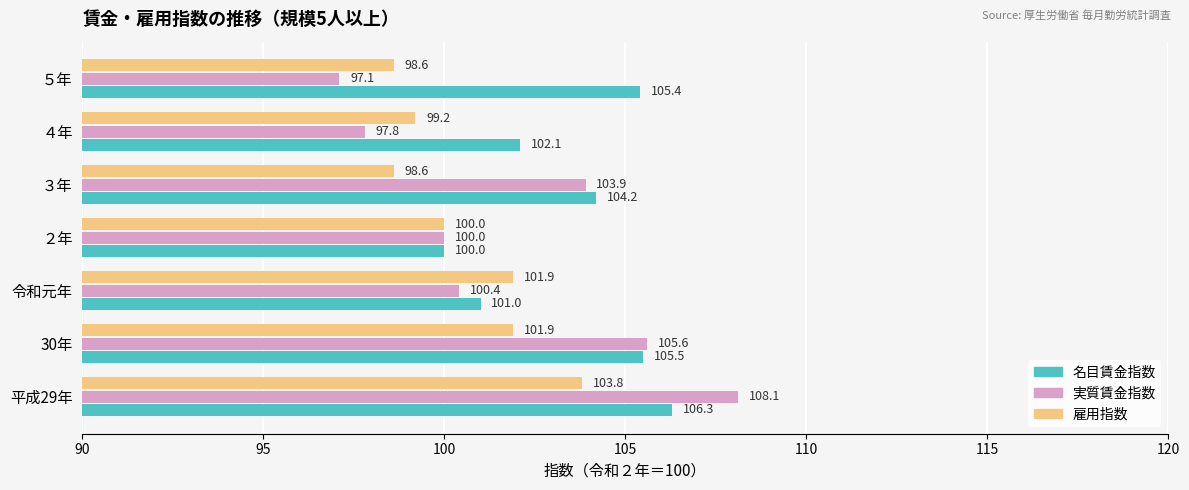

What is the greatest value displayed?

108.1